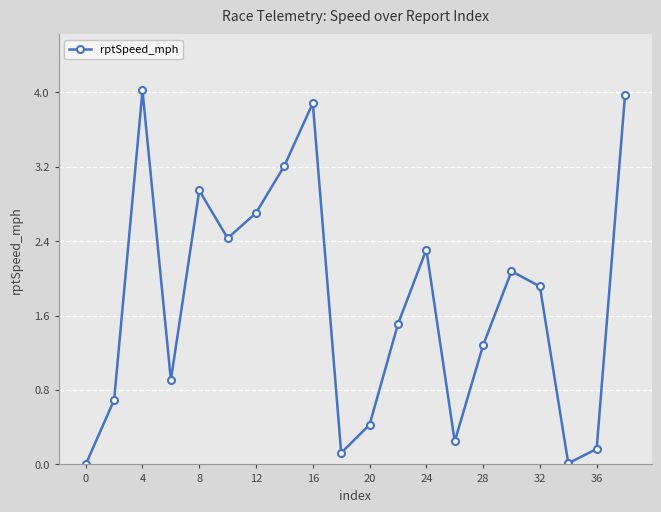

How many points are lower than both their immediate neighbors (excluding endpoints)?

5